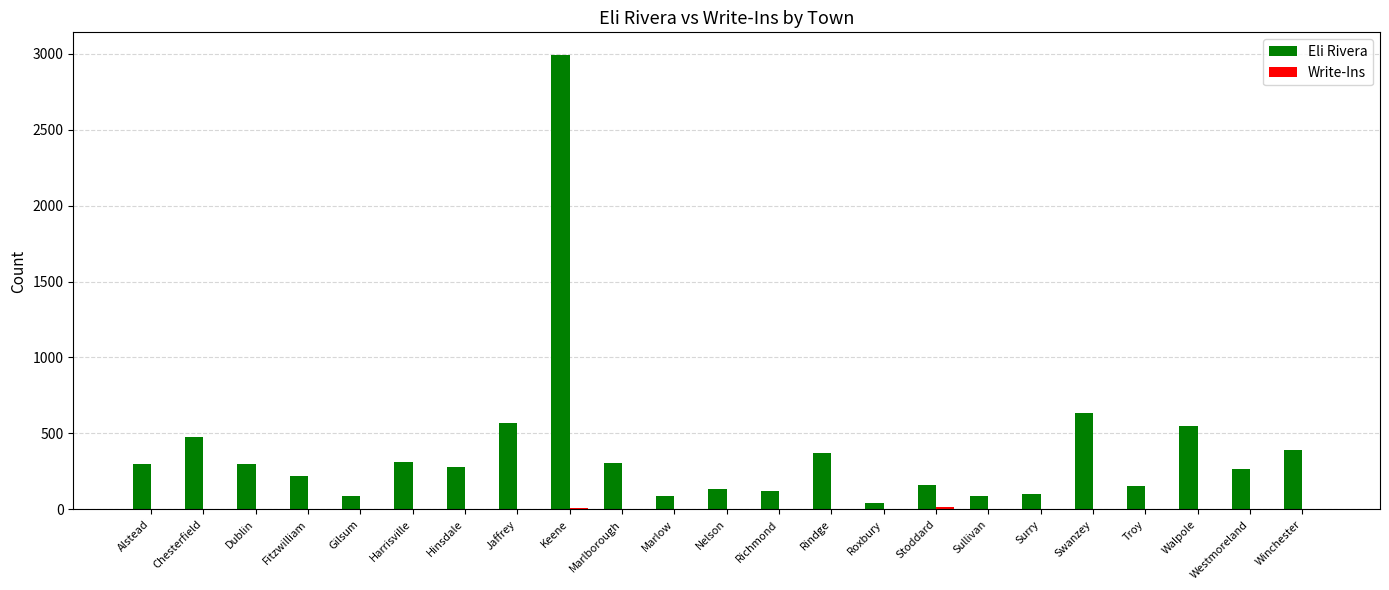

The Eli Rivera series shows 154 at Dublin. True or false?

False